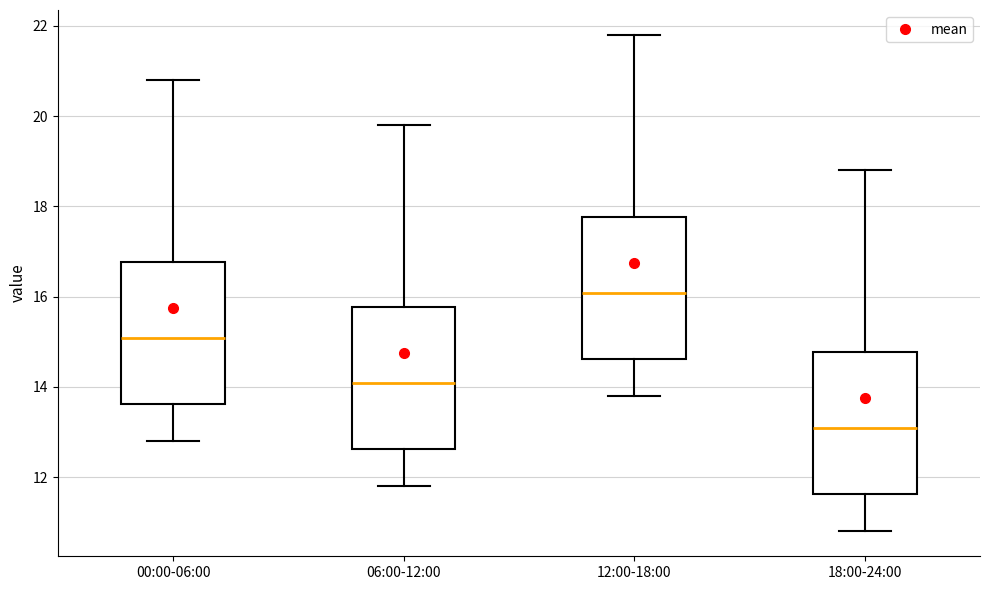

Reading left to right, read every box against the y-axis: the position of its median line, the range the box covers, and the ends of its whiskers. The values are not printed on the chart, so give them approximately, as read against the axis.

00:00-06:00: median 15.0, box 13.6 to 16.8, whiskers 12.8 to 20.8
06:00-12:00: median 14.0, box 12.6 to 15.8, whiskers 11.8 to 19.8
12:00-18:00: median 16.0, box 14.6 to 17.8, whiskers 13.8 to 21.8
18:00-24:00: median 13.0, box 11.6 to 14.8, whiskers 10.8 to 18.8